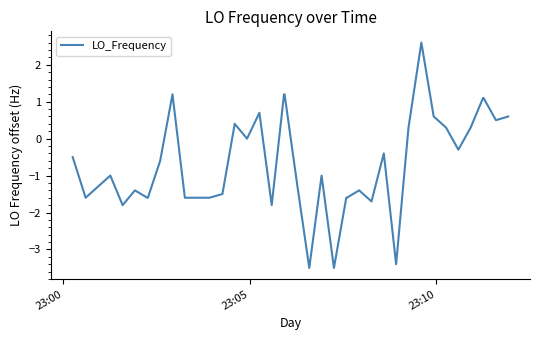

What is the average value?

-0.7